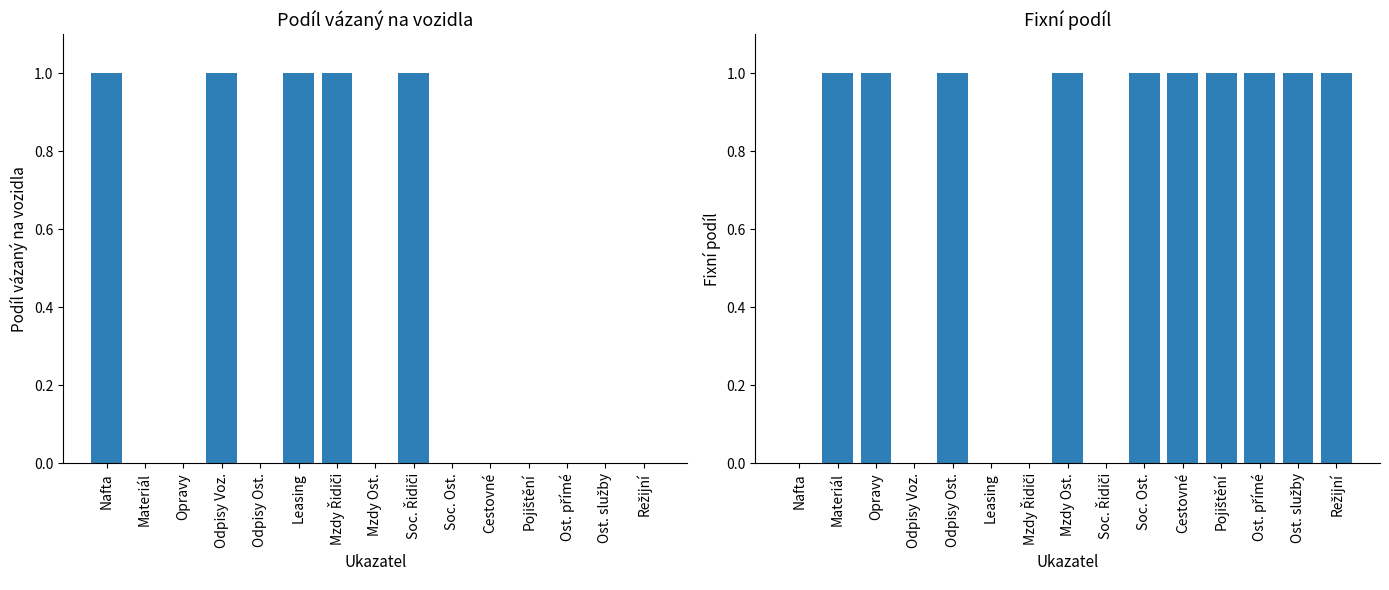

What are all the series names shown in the legend?

Podíl vázaný na vozidla, Fixní podíl